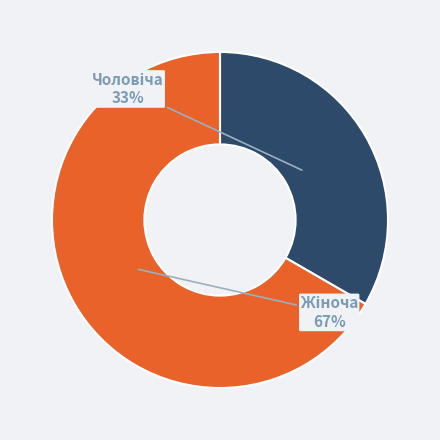

Is there a majority slice in this chart?

Yes